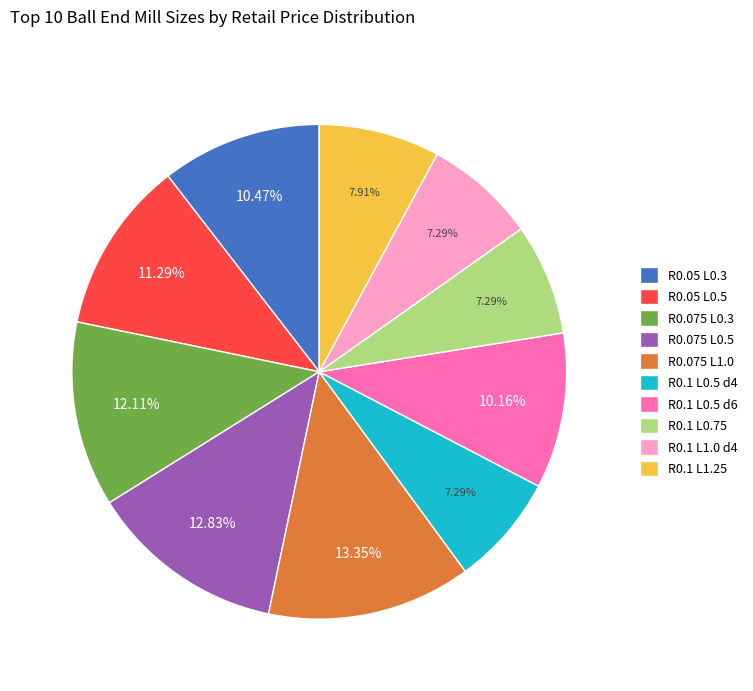

Combined, do R0.075 L0.5 and R0.05 L0.5 account for over 50%?

No